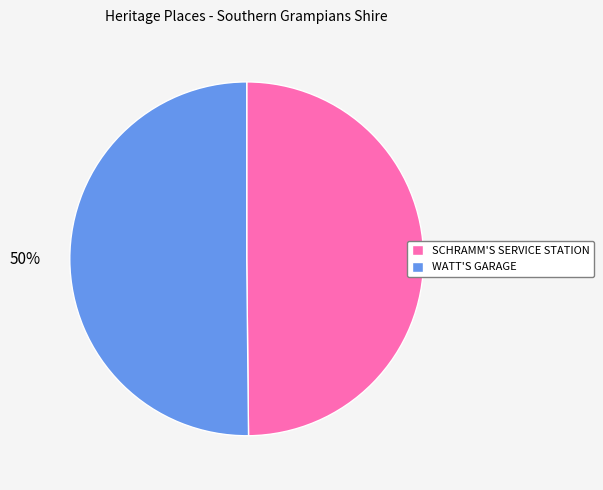

Count the number of slices in the pie.

2